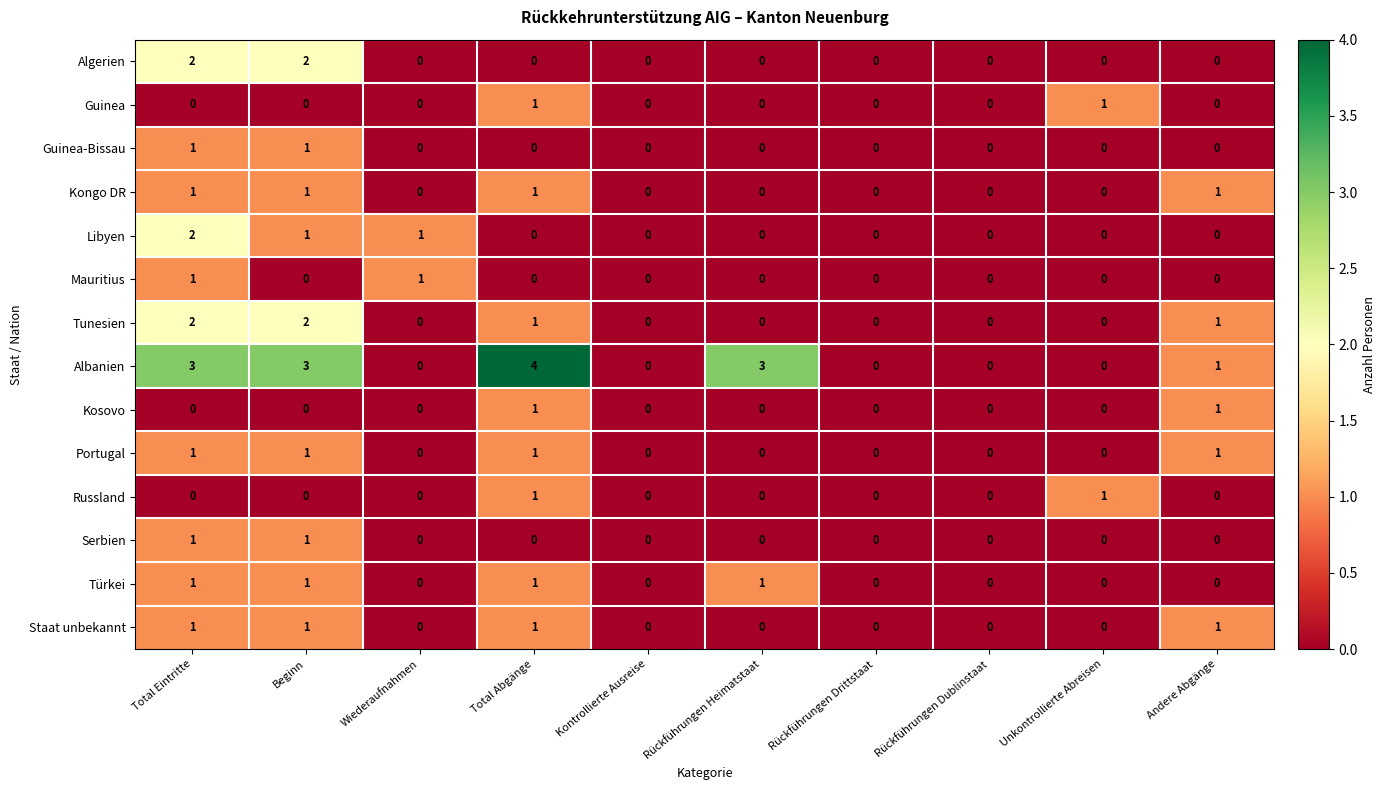

Which series has the widest spread of values?

Albanien